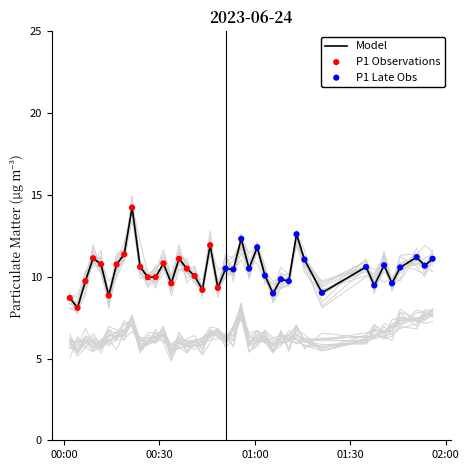

What is the lowest value of the Model series?

8.1